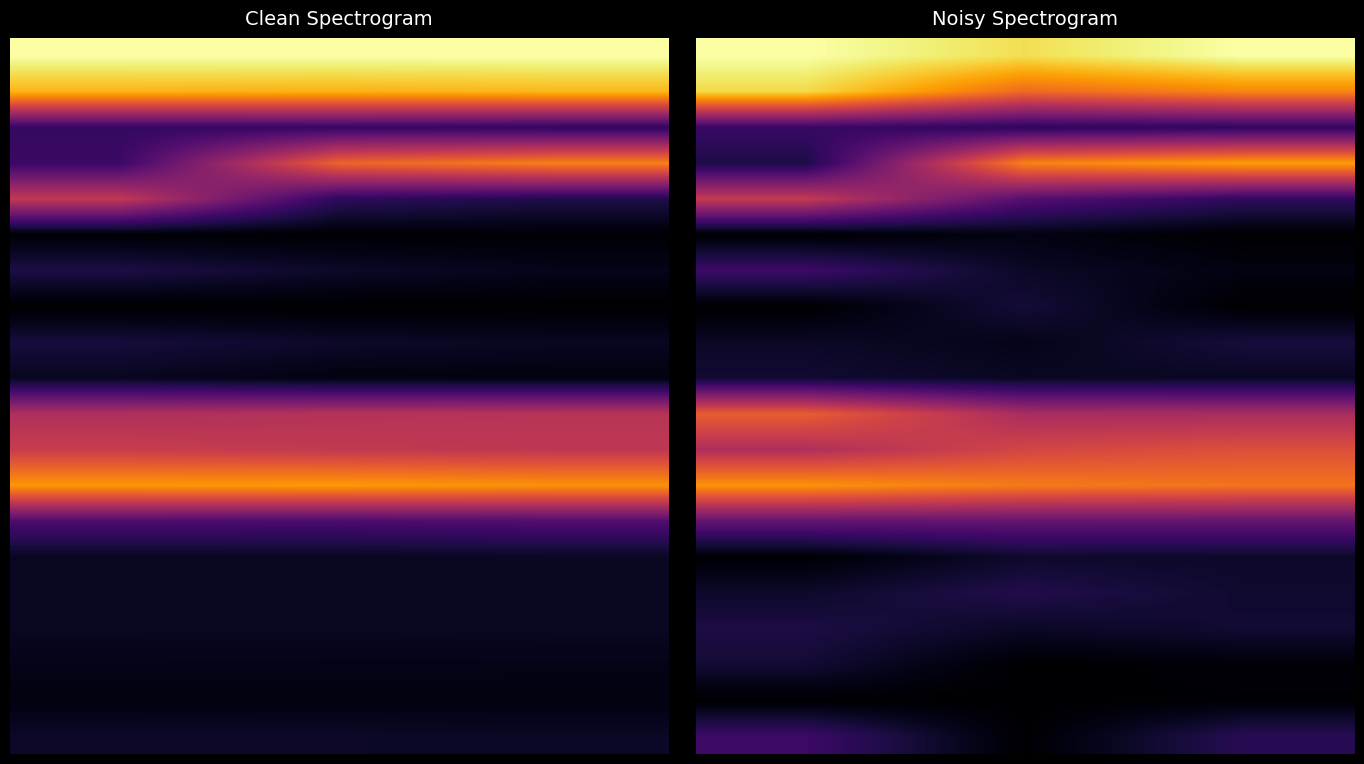

What is the spread (max minus min) of values at 1?

0.9